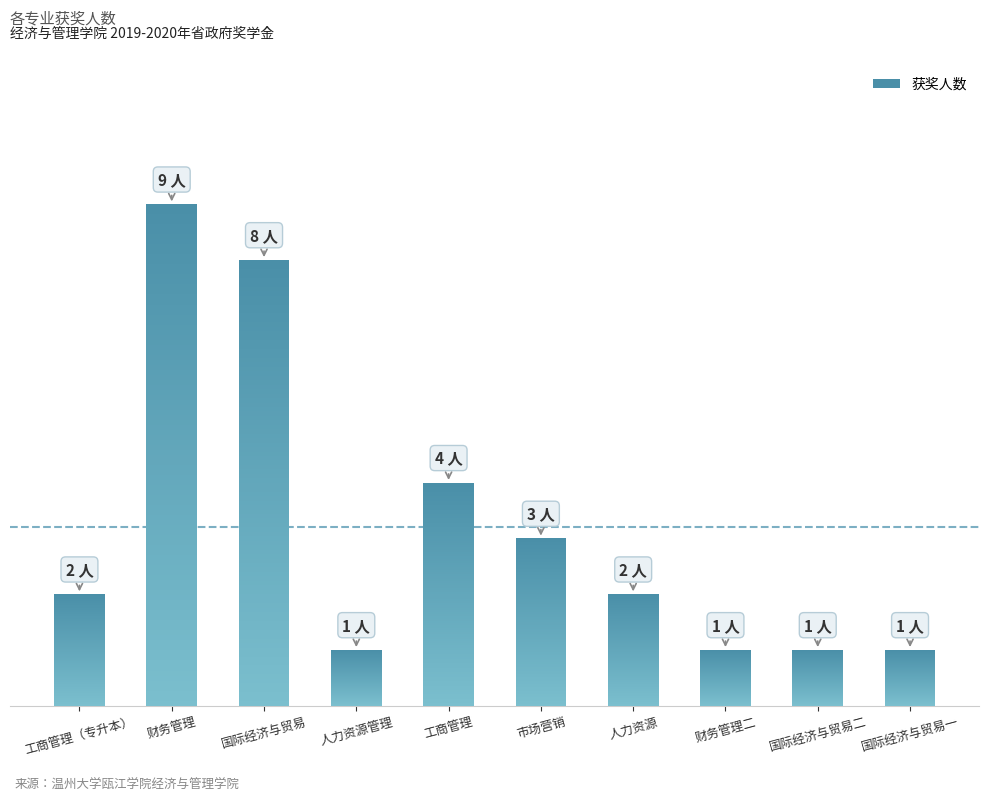

Rank the categories by value from lowest to highest.

人力资源管理, 财务管理二, 国际经济与贸易二, 国际经济与贸易一, 工商管理（专升本）, 人力资源, 市场营销, 工商管理, 国际经济与贸易, 财务管理